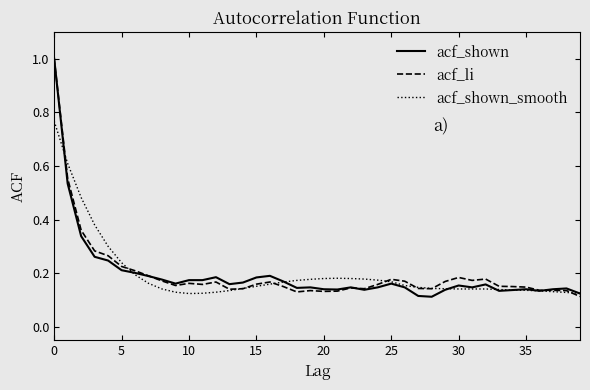

Is this an area chart (filled region under the line)?

No